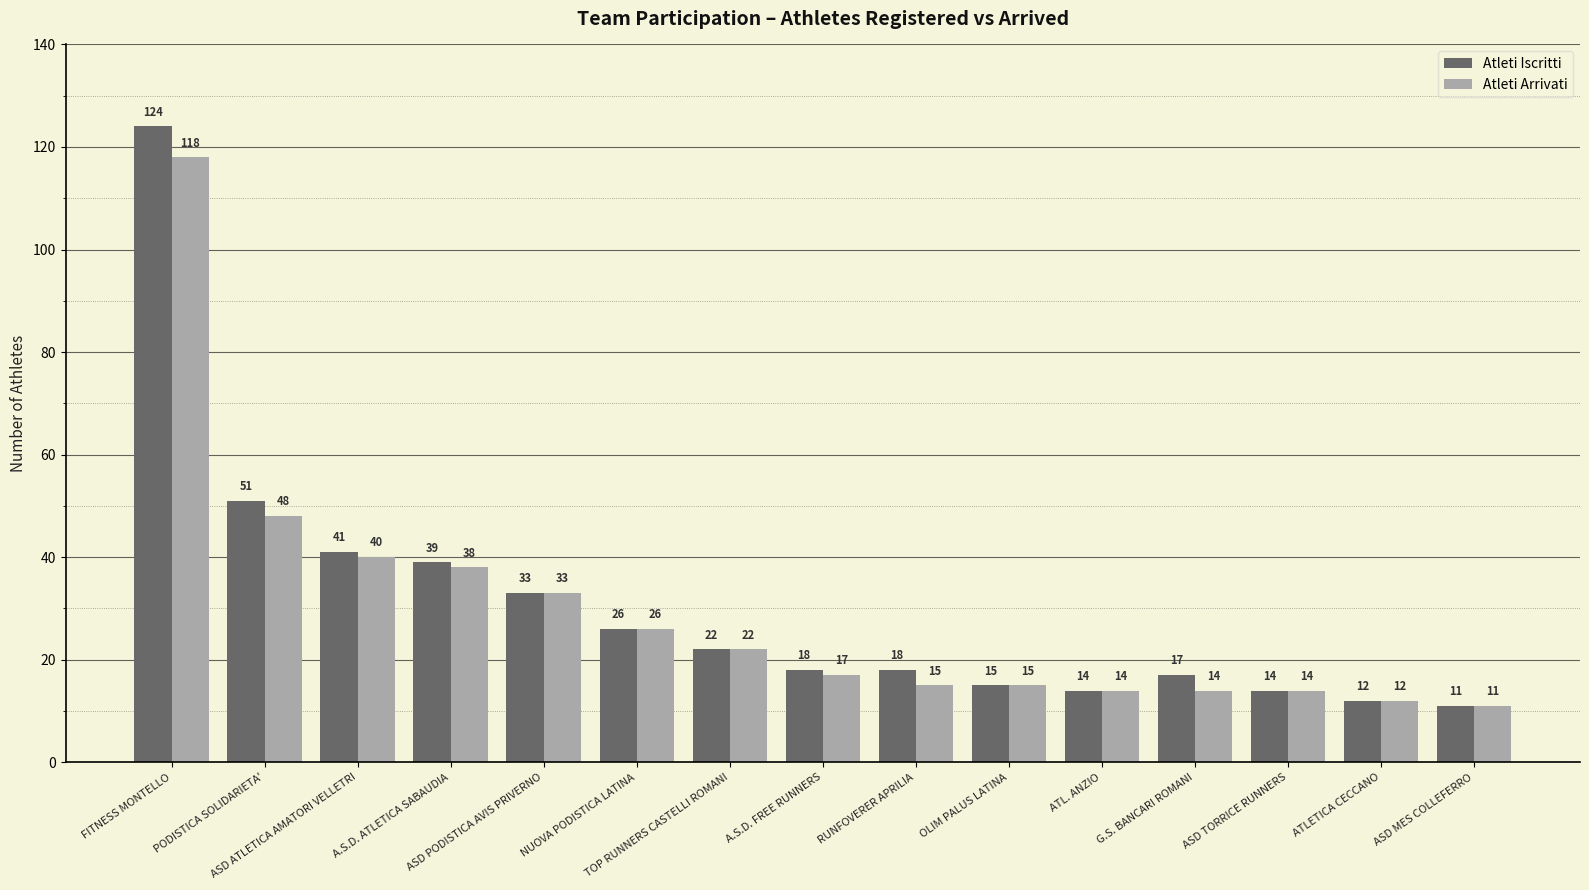

Which series has the largest range (max minus min)?

Atleti Iscritti